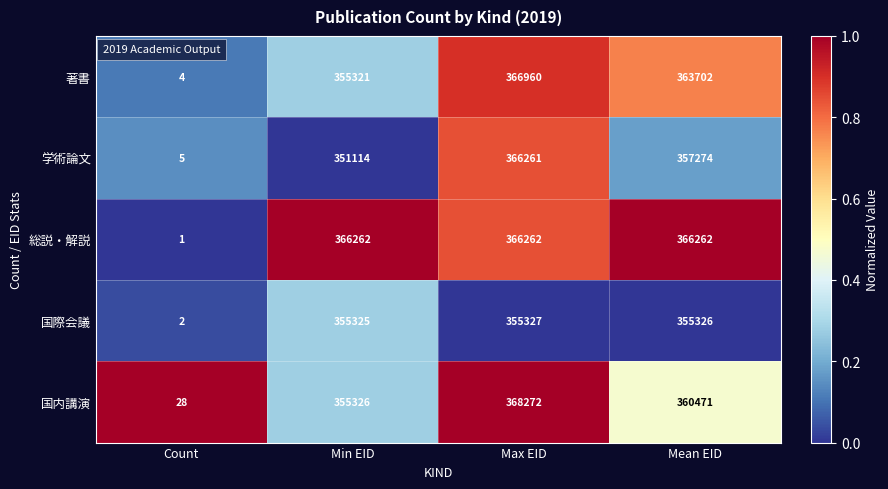

Rank the series at Min EID from lowest to highest value.

学術論文, 著書, 国際会議, 国内講演, 総説・解説